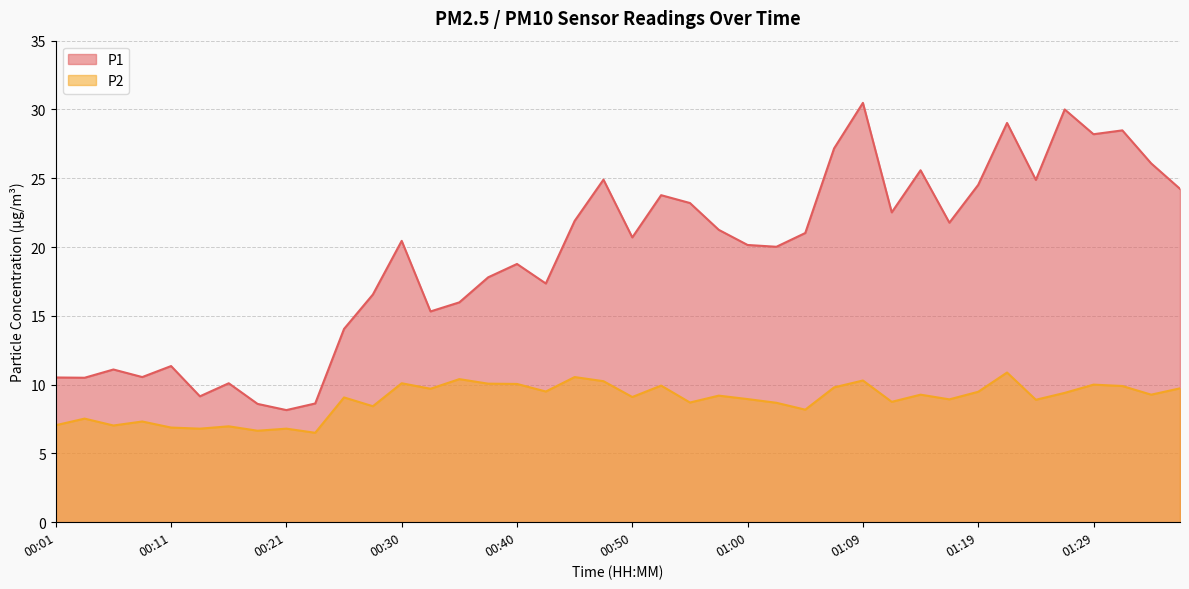

Rank the series by their average value, from lowest to highest.

P2, P1